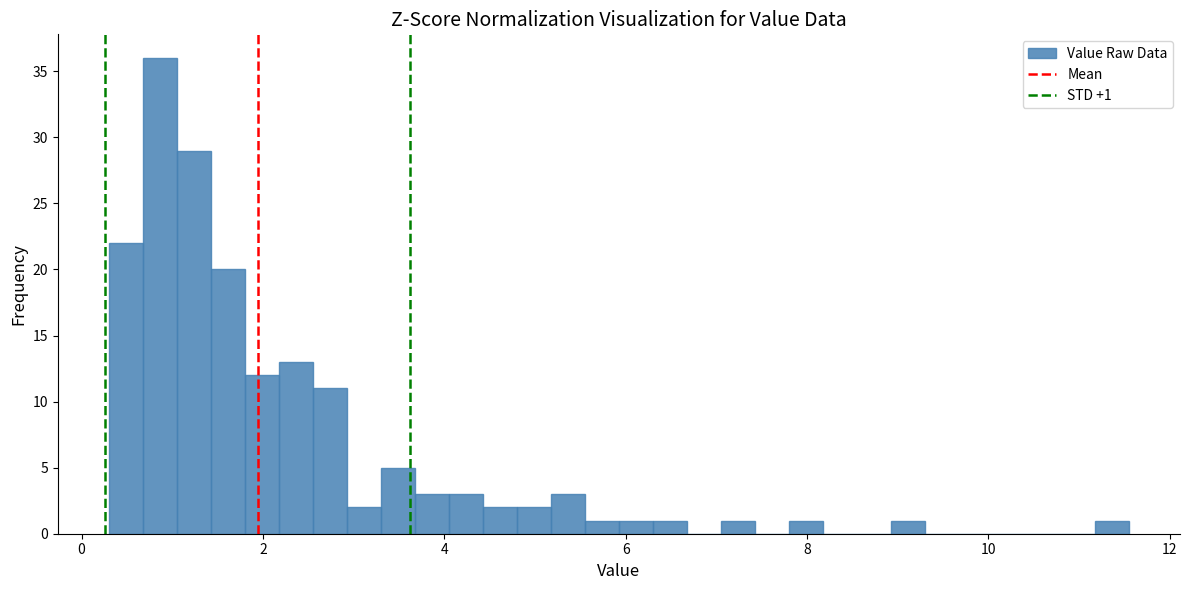

Around what value on the x-axis is the tallest bar? Give the approximate position of its centre, as read against the axis.

0.8